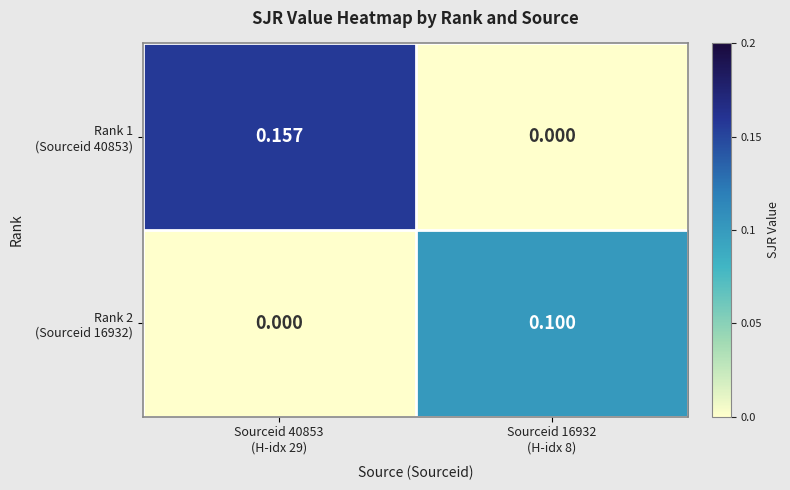

Count the number of data series in this chart.

2